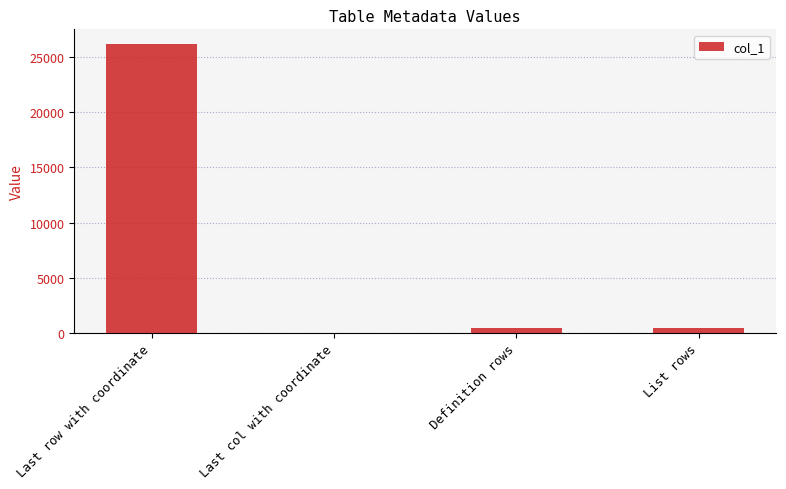

The chart shows a value of 42868 at Last row with coordinate. True or false?

False